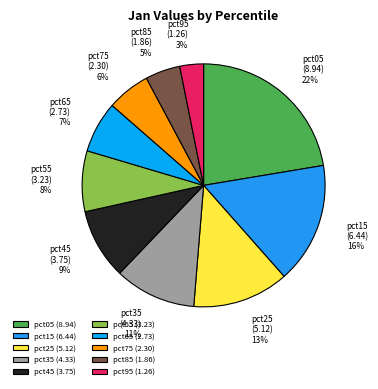

What is the ratio of the value at pct25 to the value at pct15?

0.8